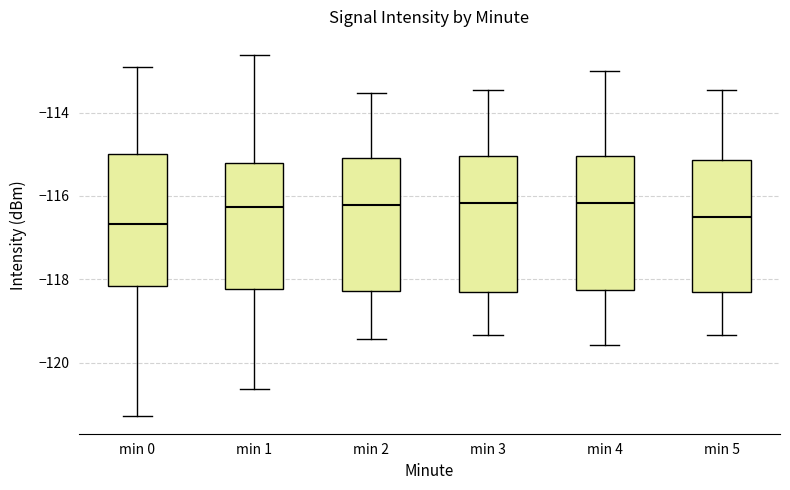

Reading left to right, read every box against the y-axis: the position of its median line, the range the box covers, and the ends of its whiskers. The values are not printed on the chart, so give them approximately, as read against the axis.

min 0: median -116.6, box -118.2 to -115.0, whiskers -121.2 to -113.0
min 1: median -116.2, box -118.2 to -115.2, whiskers -120.6 to -112.6
min 2: median -116.2, box -118.2 to -115.0, whiskers -119.4 to -113.6
min 3: median -116.2, box -118.4 to -115.0, whiskers -119.4 to -113.4
min 4: median -116.2, box -118.2 to -115.0, whiskers -119.6 to -113.0
min 5: median -116.6, box -118.4 to -115.2, whiskers -119.4 to -113.4